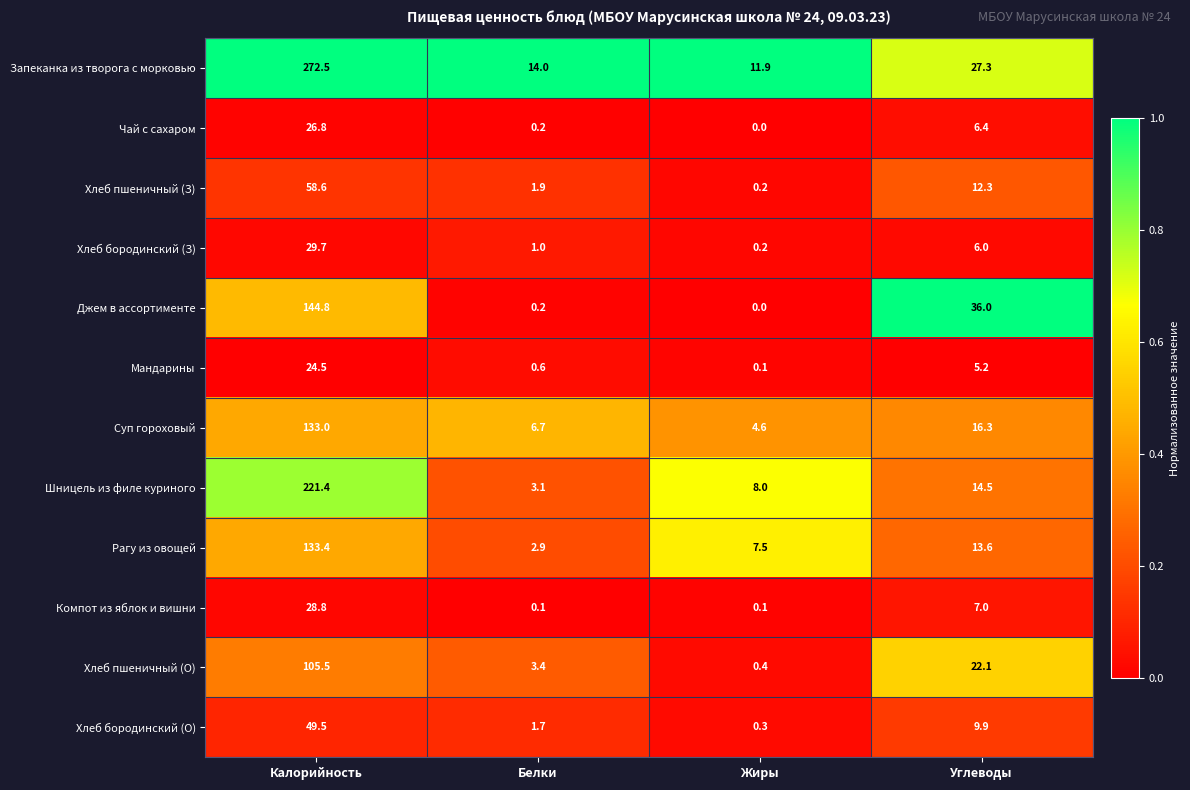

Count the number of categories in the chart.

4